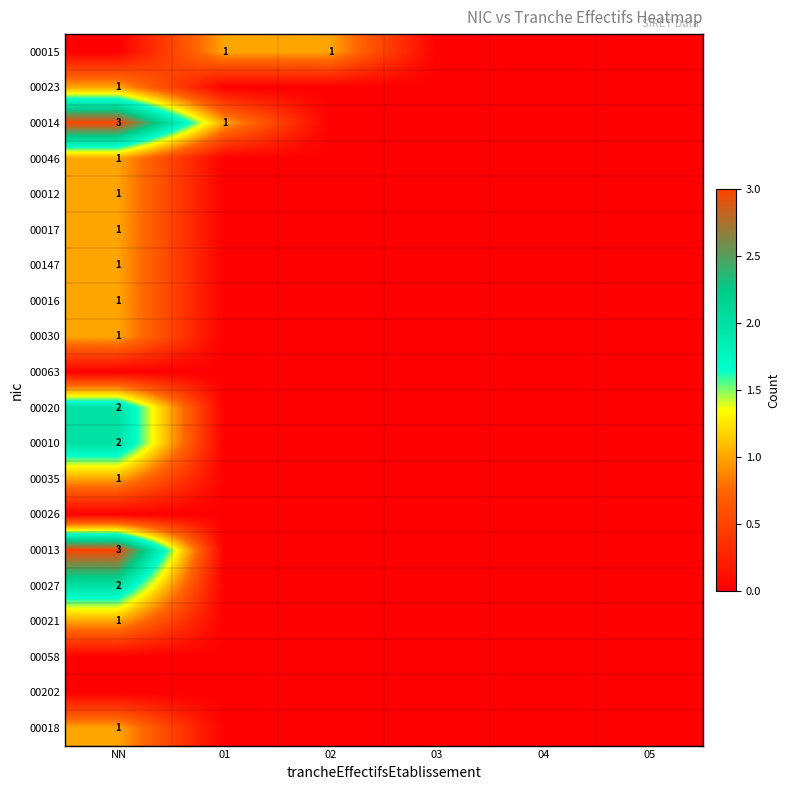

True or false: 00023 has a value of 1 at NN.

True